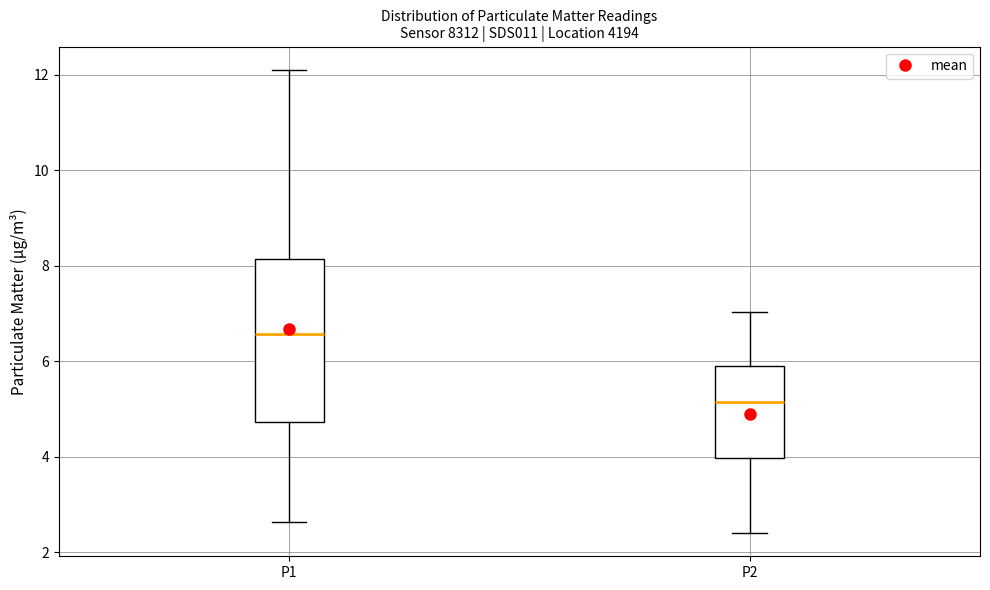

Reading left to right, read every box against the y-axis: the position of its median line, the range the box covers, and the ends of its whiskers. The values are not printed on the chart, so give them approximately, as read against the axis.

P1: median 6.6, box 4.8 to 8.2, whiskers 2.6 to 12.2
P2: median 5.2, box 4.0 to 6.0, whiskers 2.4 to 7.0